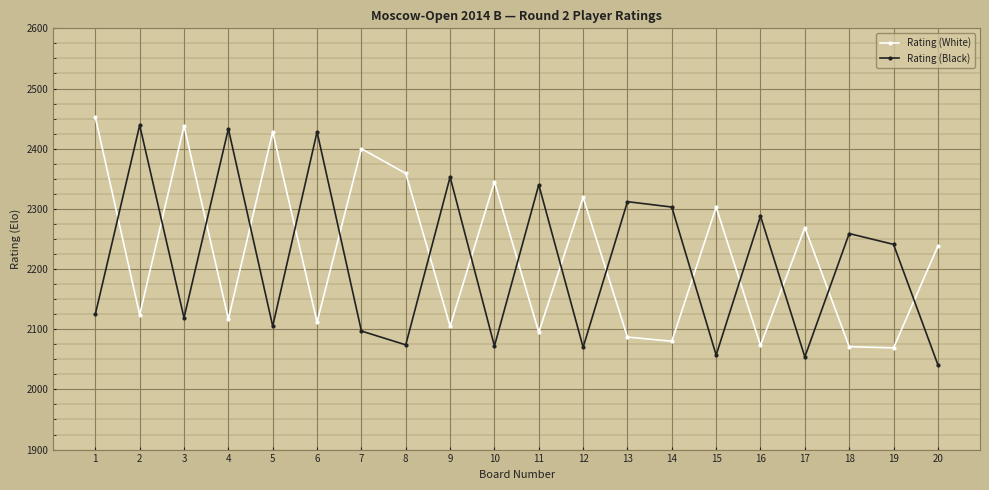

What are all the series names shown in the legend?

Rating (White), Rating (Black)